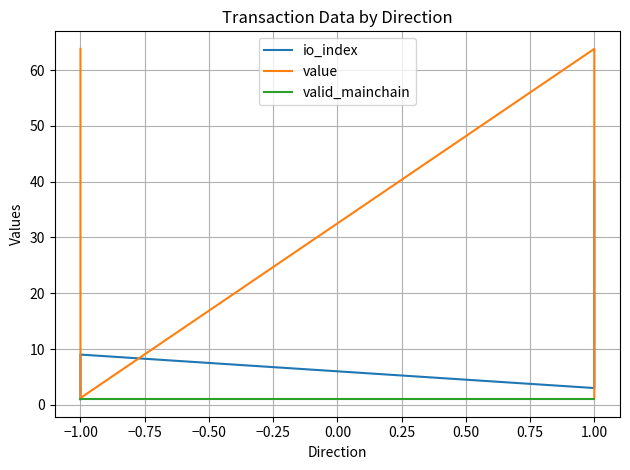

Reading left to right, extract all data points from this chart.

io_index: 1.0	9.0	3.0	40.0
value: 63.8	1.2	63.8	1.2
valid_mainchain: 1.0	1.0	1.0	1.0